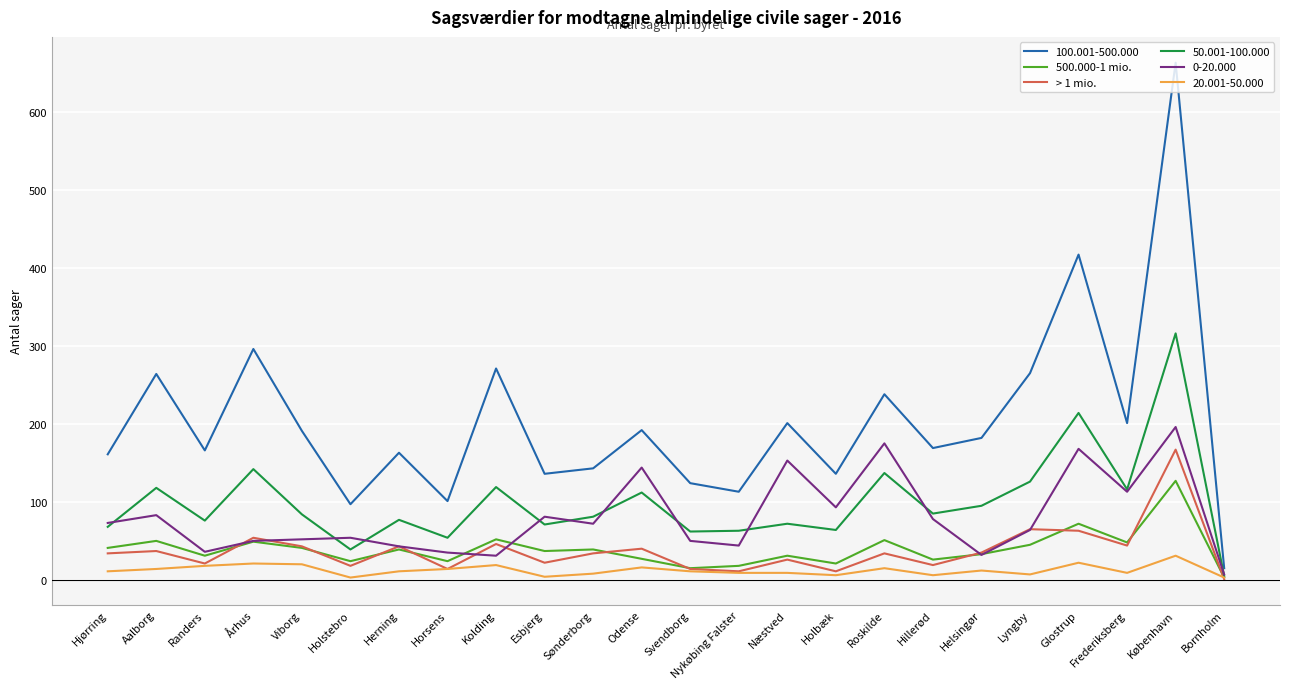

At which category does > 1 mio. reach its first local valley?

Randers